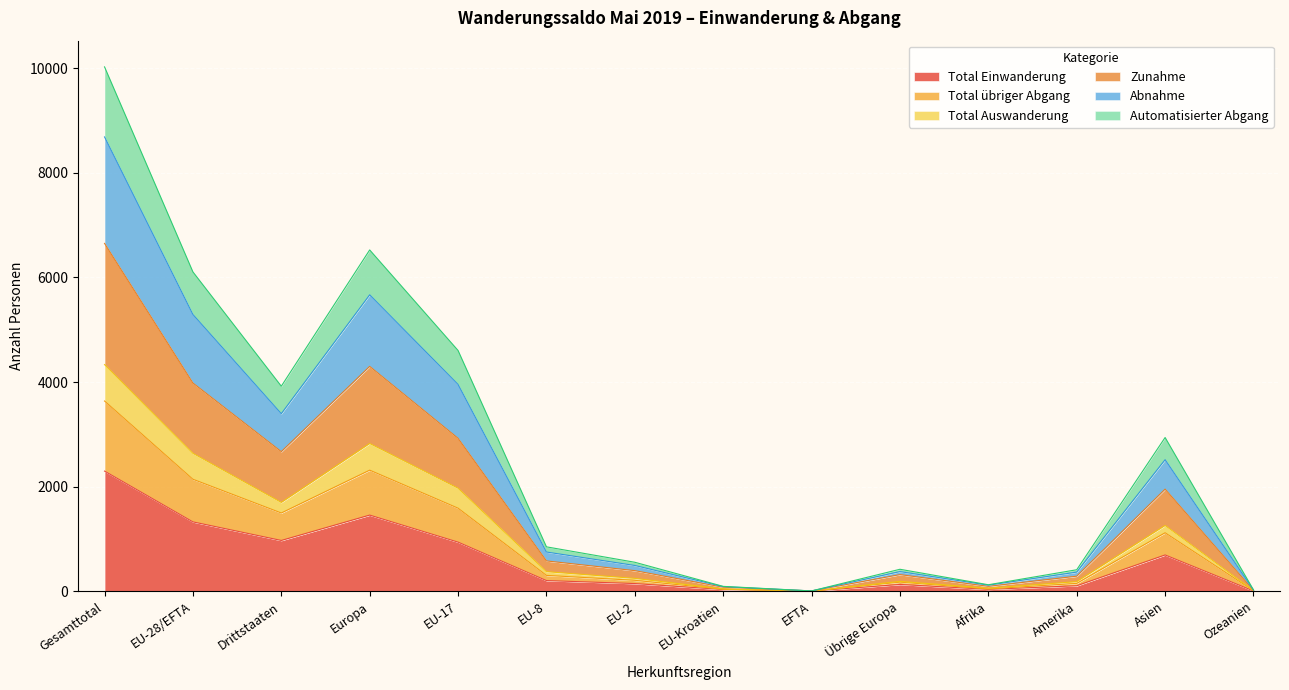

At which label does Total Einwanderung reach its peak?

Gesamttotal